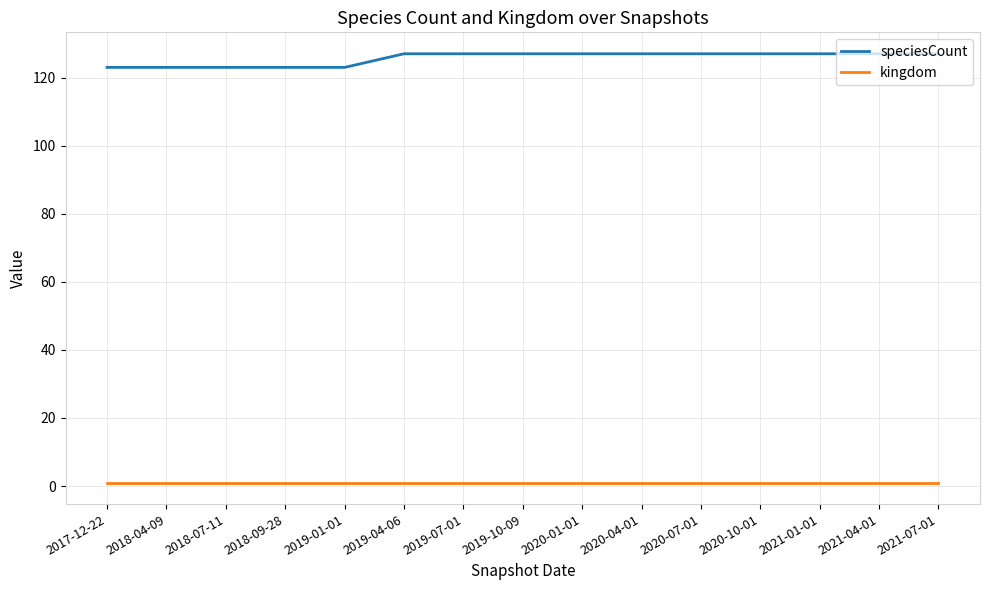

What is the smallest value displayed?

1